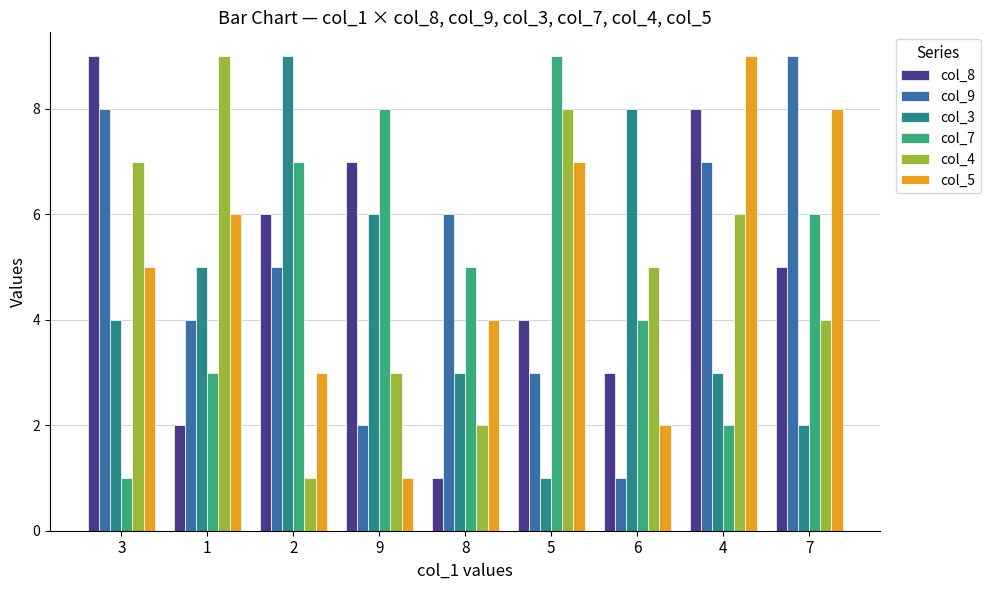

What is the total value across all series at 9?

27